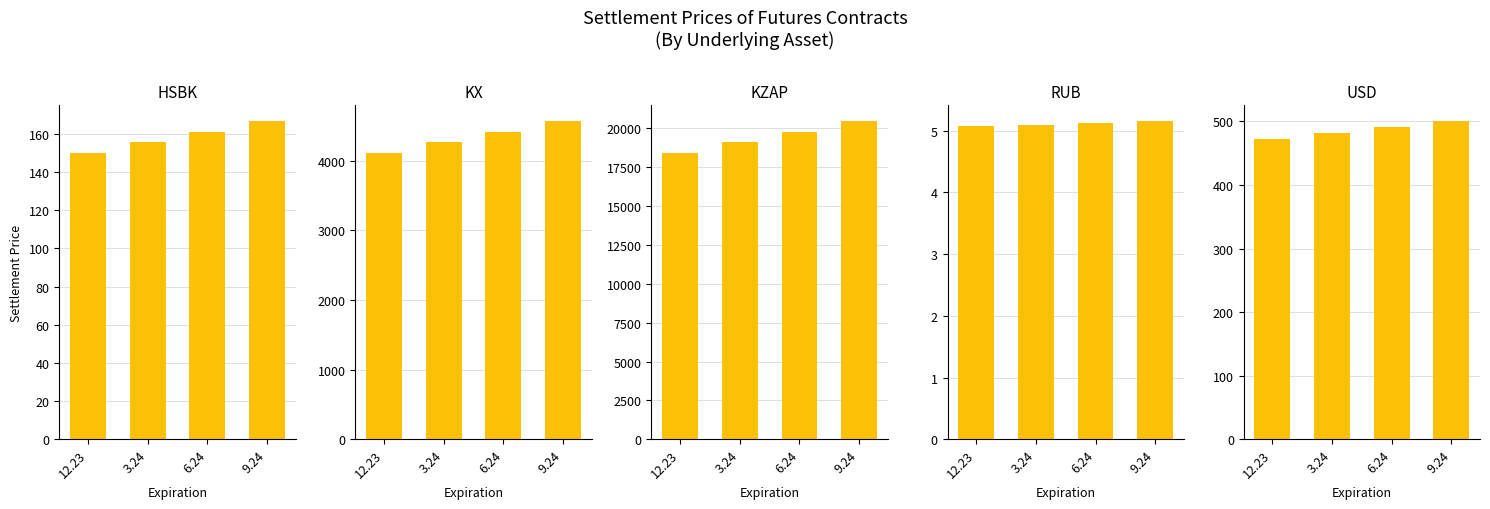

How many distinct data groups are displayed?

5